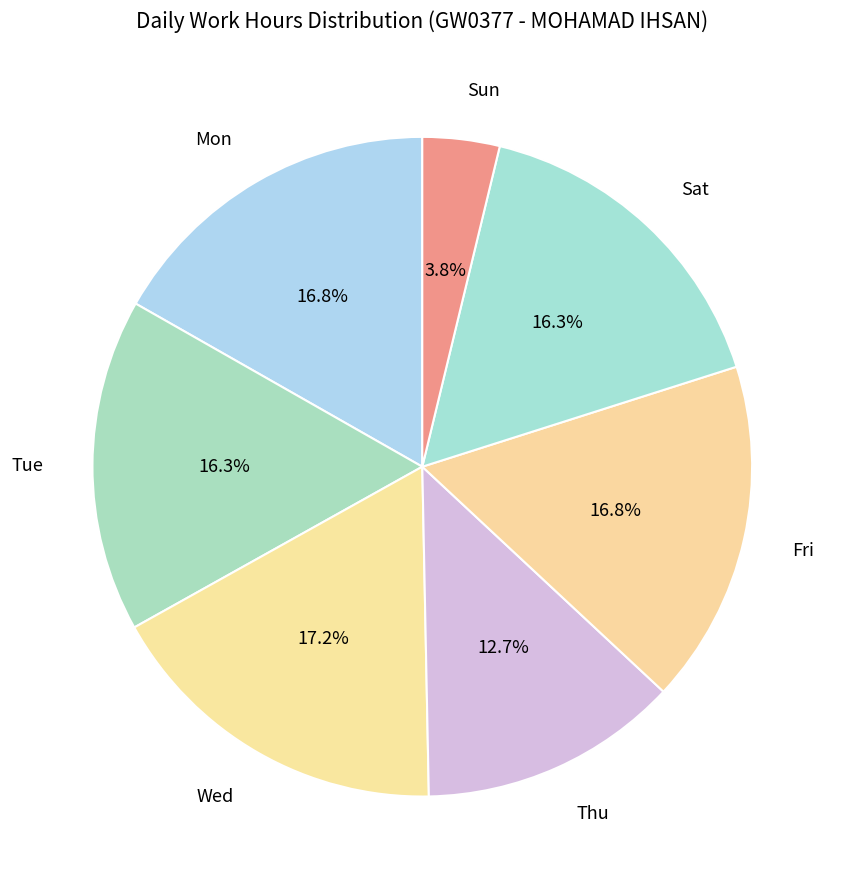

What is the ratio of the value at Sat to the value at Thu?

1.3